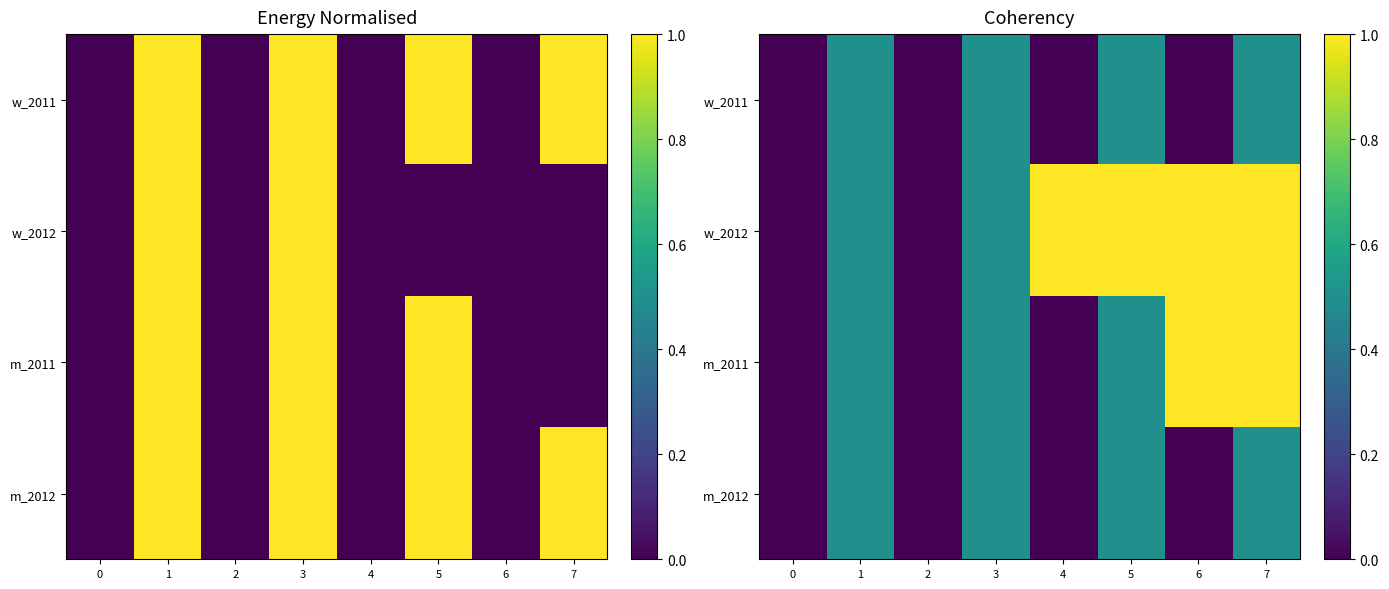

What is the sum of all m_2011 values?

3.5